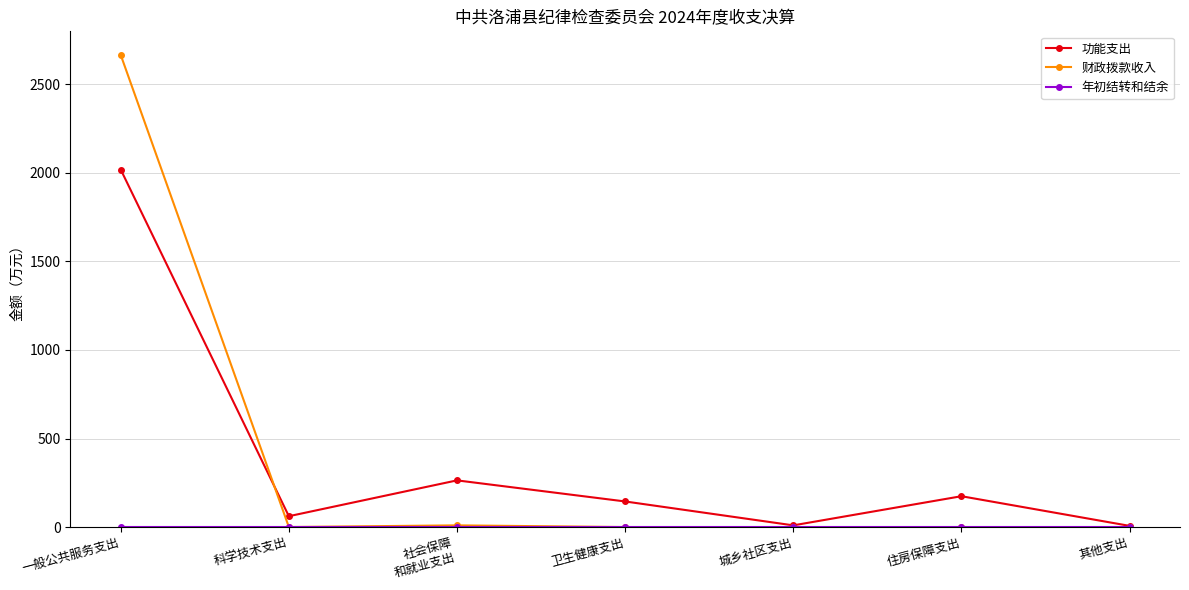

At which label does 功能支出 first exceed 144?

一般公共服务支出